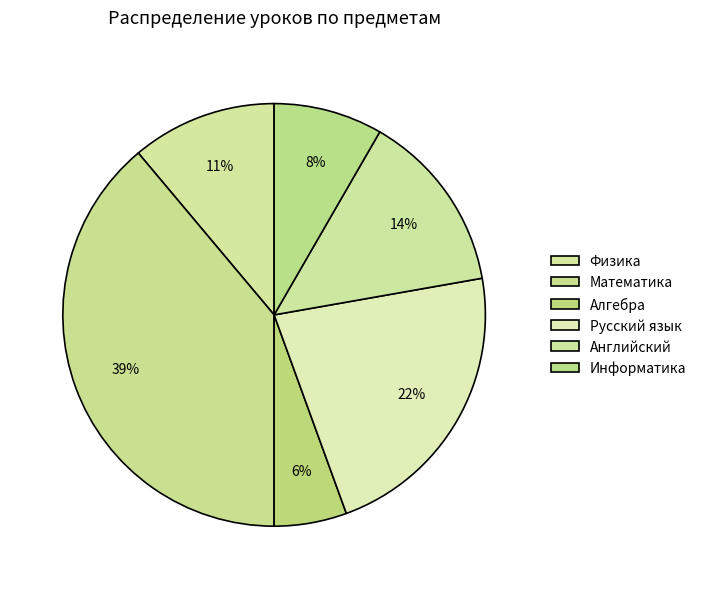

Is it true that Информатика is 1% of the pie?

False